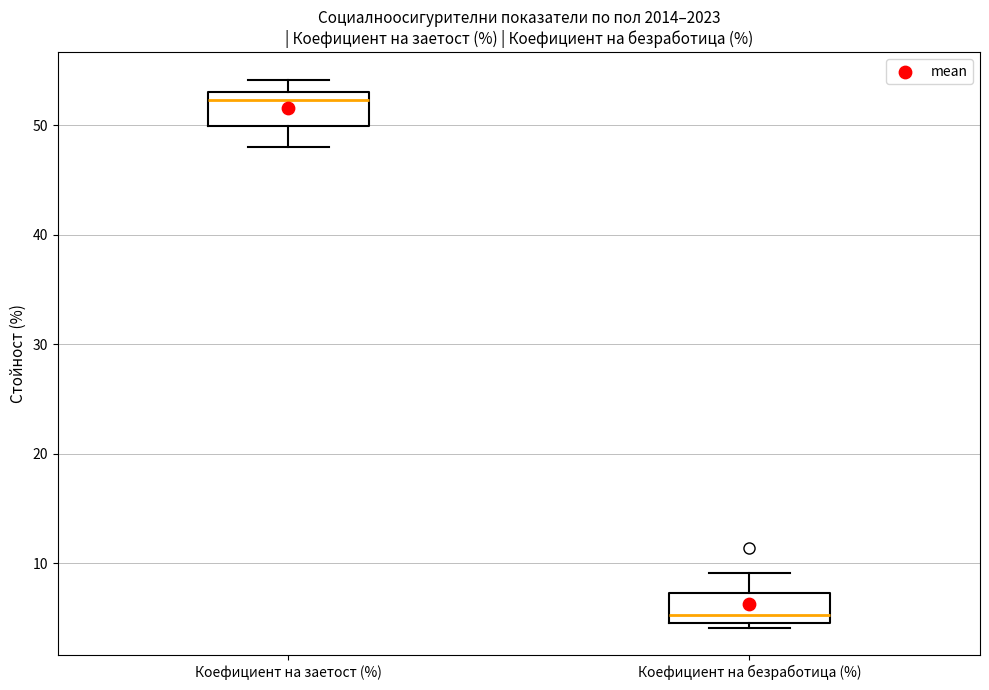

Reading left to right, read every box against the y-axis: the position of its median line, the range the box covers, and the ends of its whiskers. The values are not printed on the chart, so give them approximately, as read against the axis.

Коефициент на заетост (%): median 52, box 50 to 53, whiskers 48 to 54
Коефициент на безработица (%): median 5 (just above the box's lower edge), box 5 to 7, whiskers 4 to 9